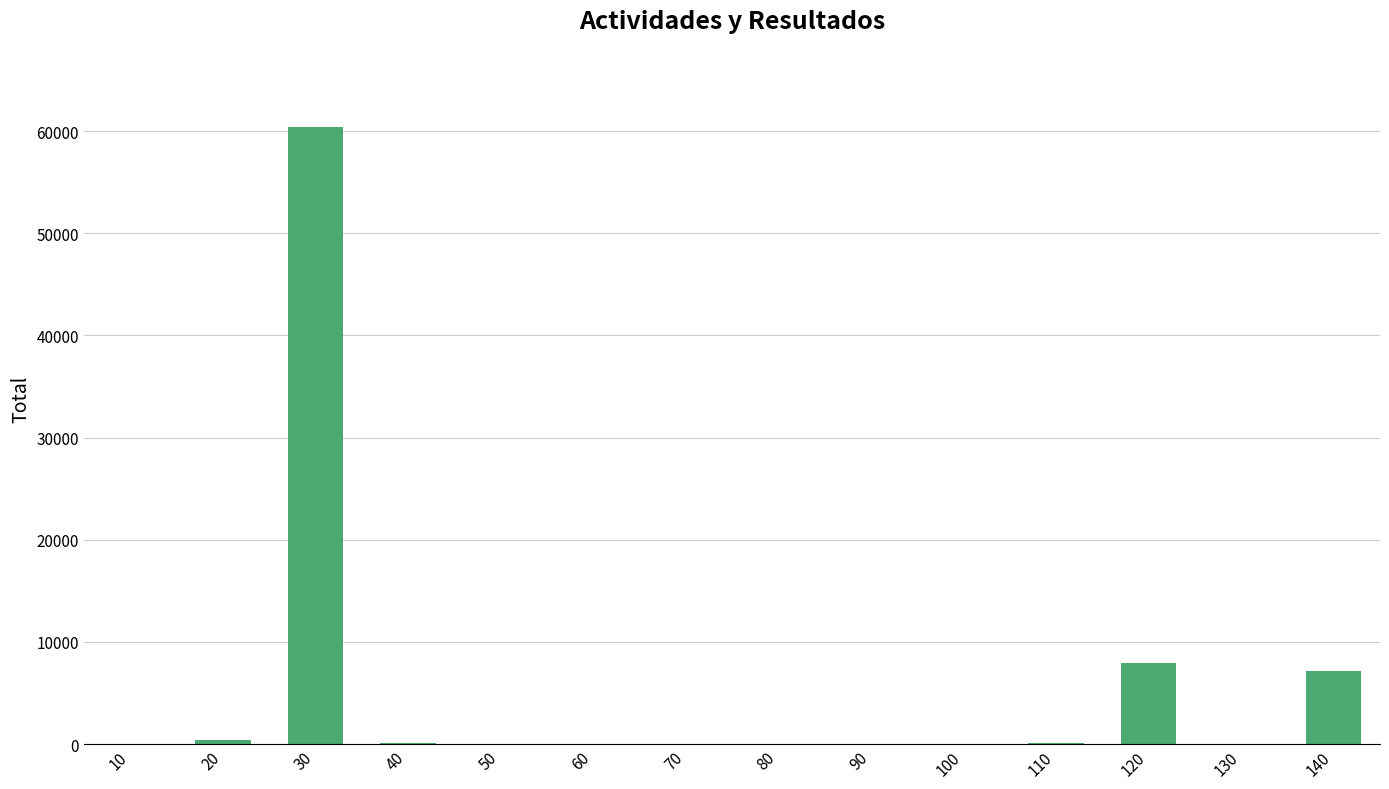

Is it true that the value at 90 is 0?

True